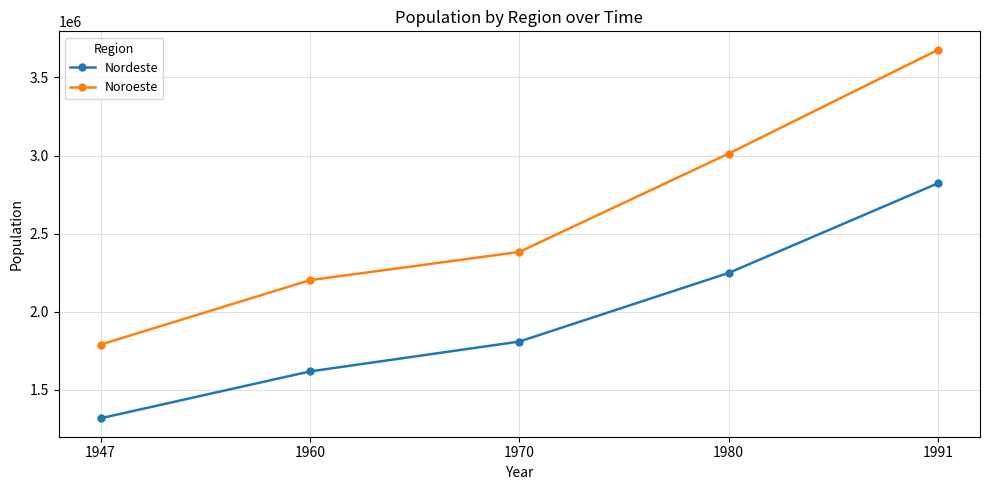

Rank the series at 1991 from highest to lowest value.

Noroeste, Nordeste